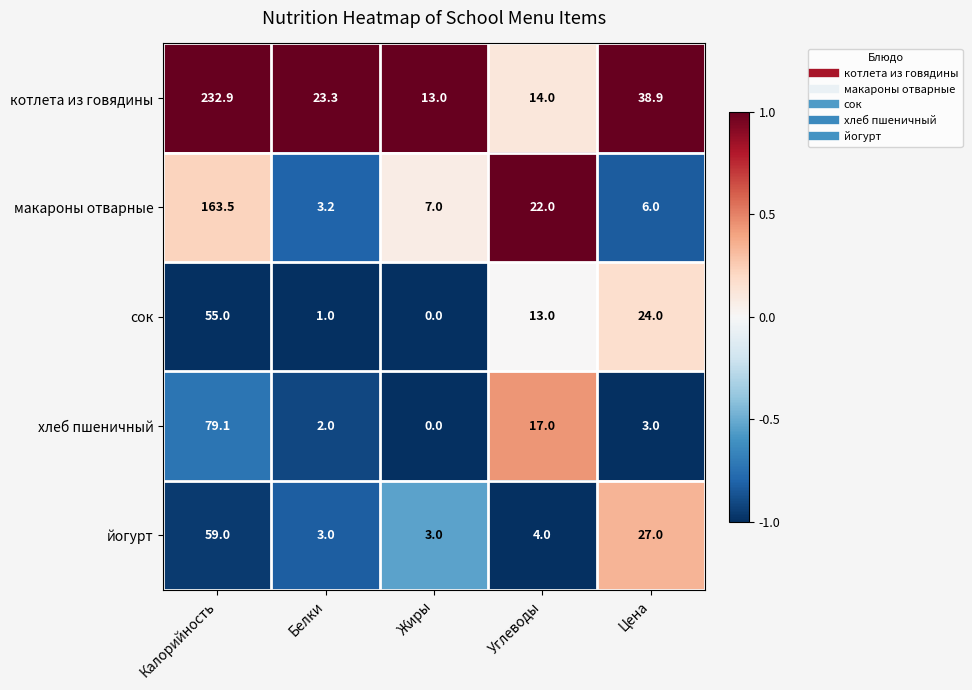

At Углеводы, list the series in order from smallest to largest.

йогурт, сок, котлета из говядины, хлеб пшеничный, макароны отварные